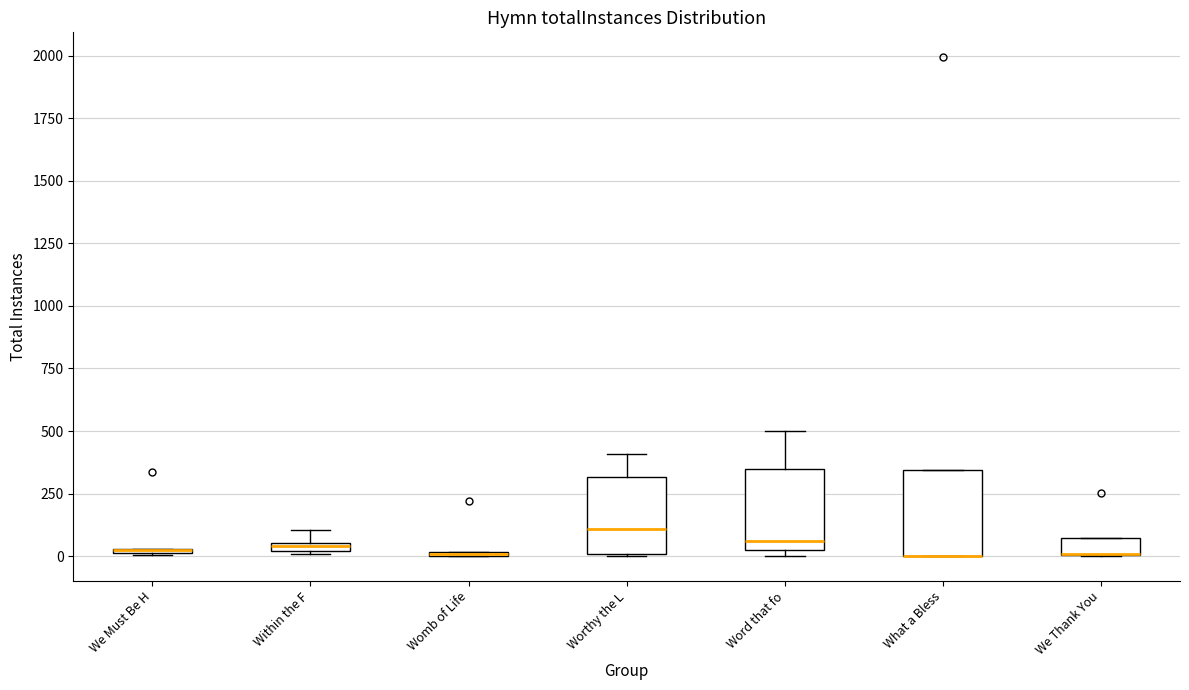

Where is the upper edge of the box for What a Bless on the y-axis? The values are not printed on the chart, so give them approximately, as read against the axis.

350